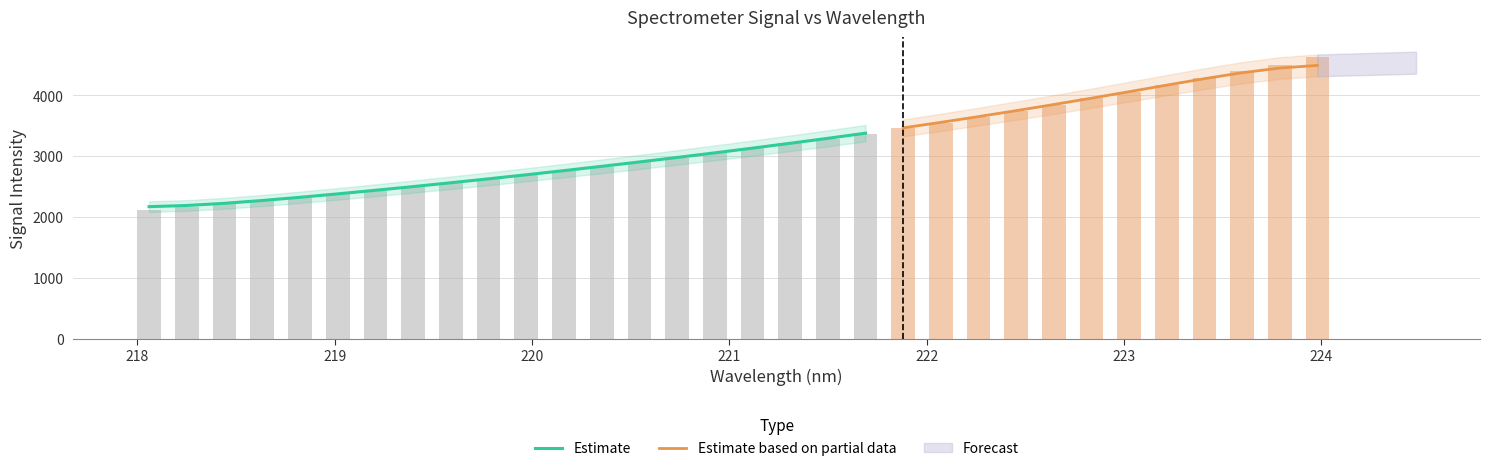

What is the average value?

3188.0